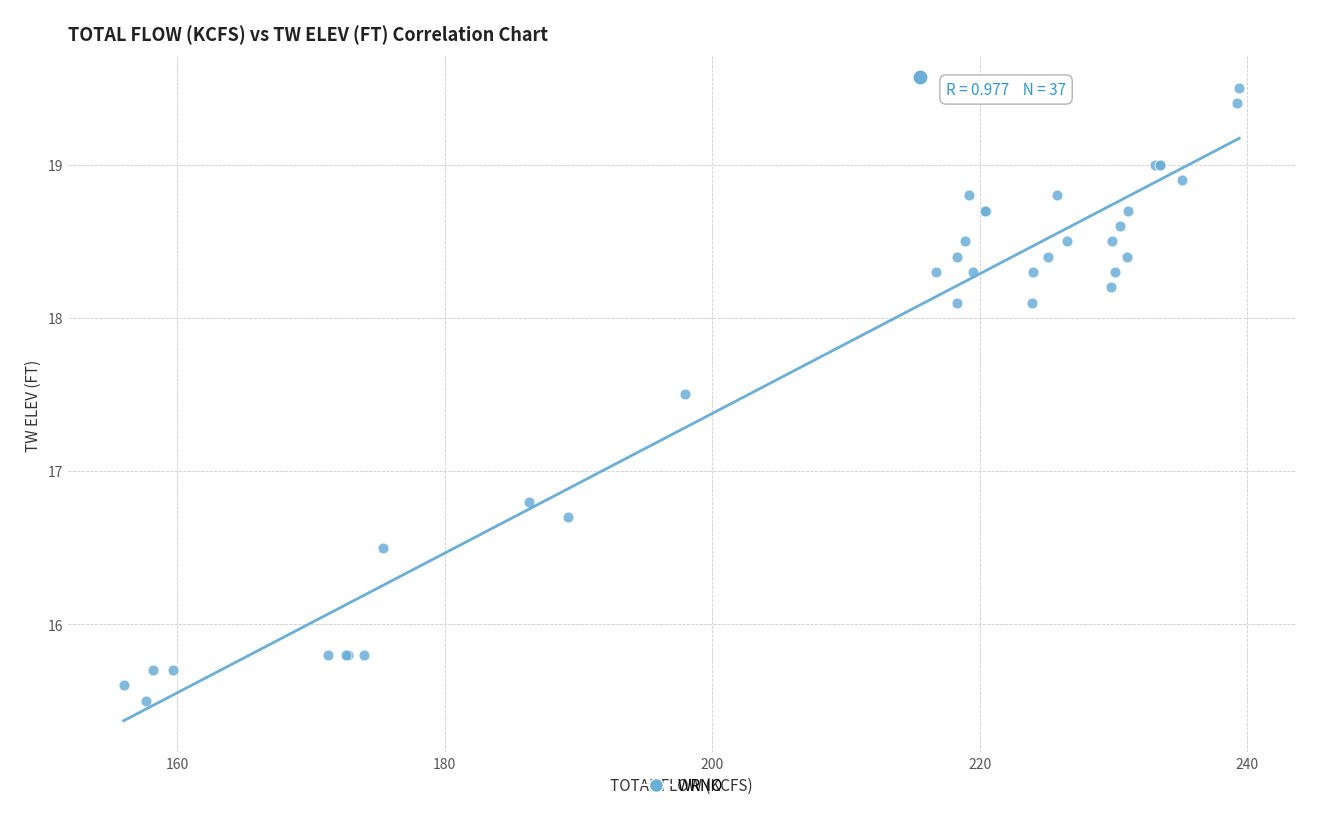

What Y value in the scatter plot is closest to 17?

16.8